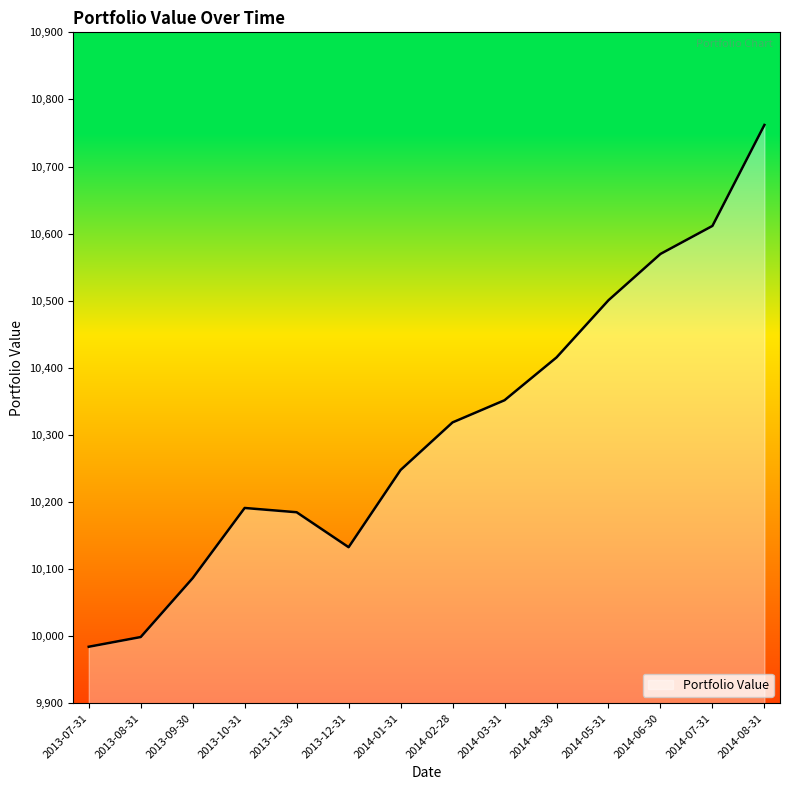

Approximately how many times larger is the value at 2014-08-31 compared to 2014-05-31?

1.0